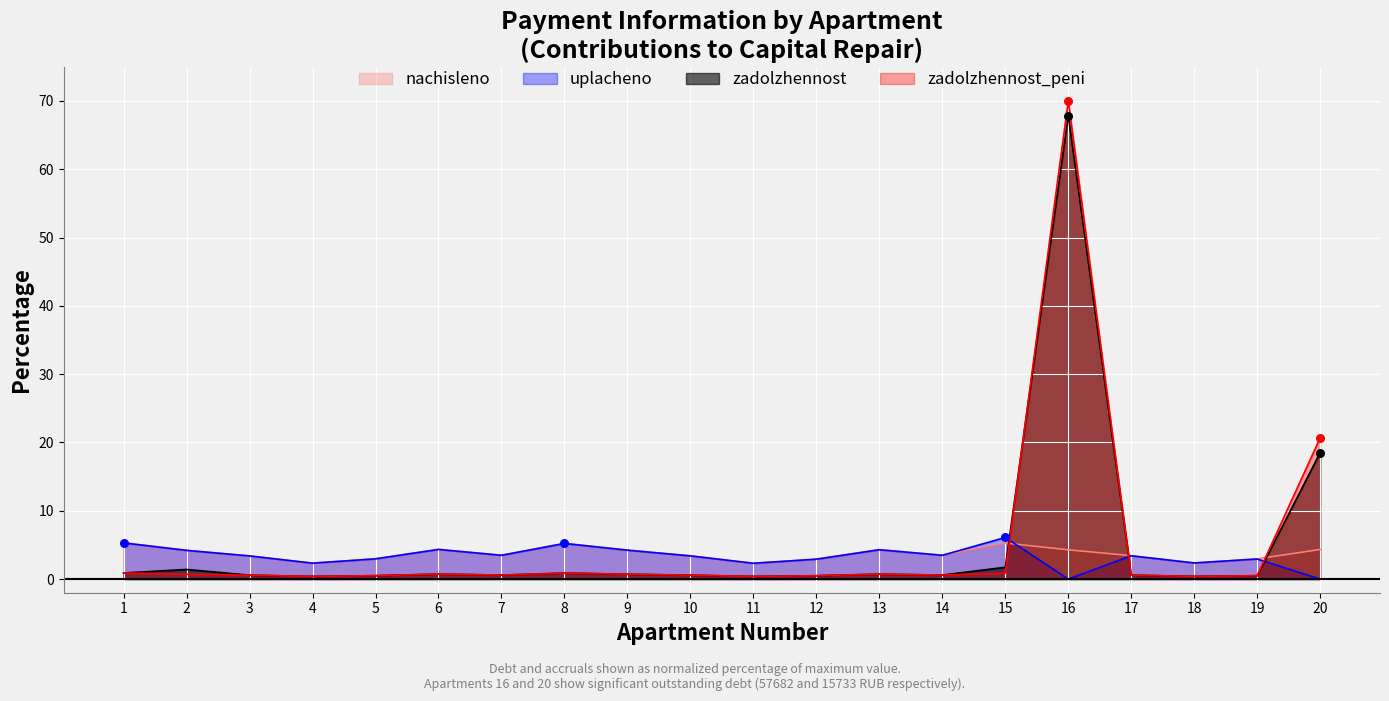

What is the total value across all series at 6?

10.1